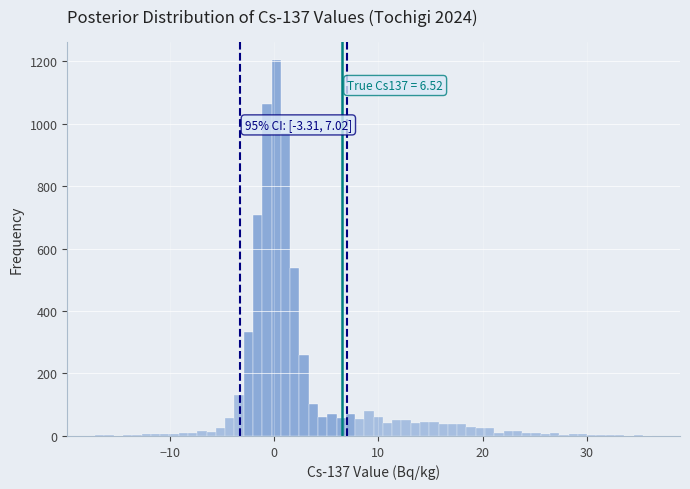

Around what value on the x-axis is the tallest bar? Give the approximate position of its centre, as read against the axis.

0